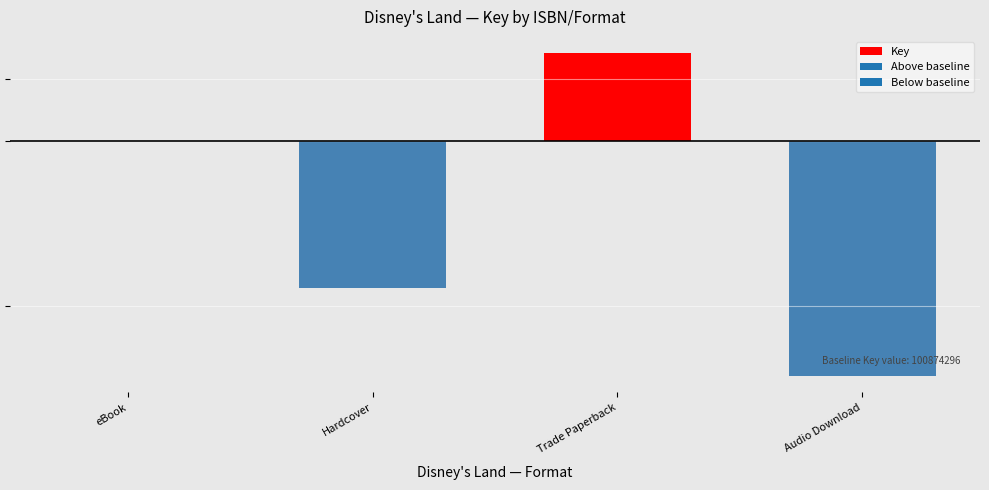

Are the bars horizontal?

No